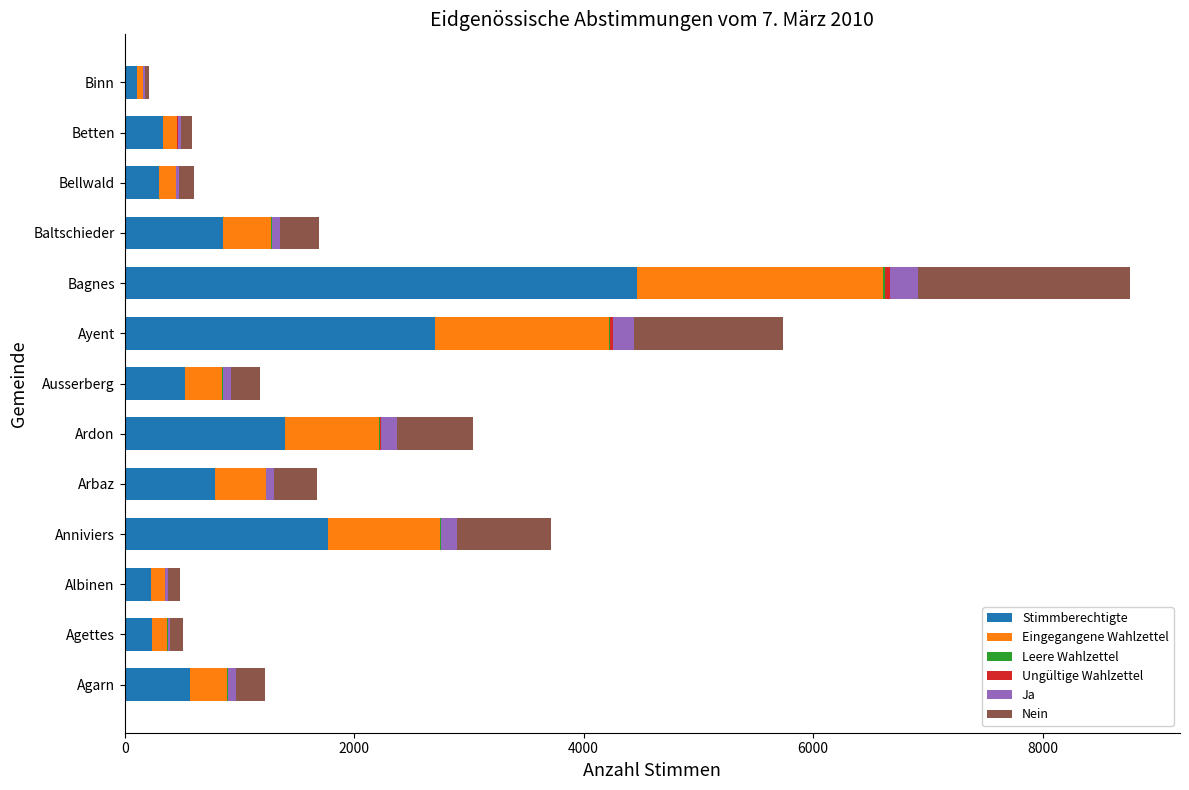

True or false: Stimmberechtigte has a value of 526 at Ausserberg.

True